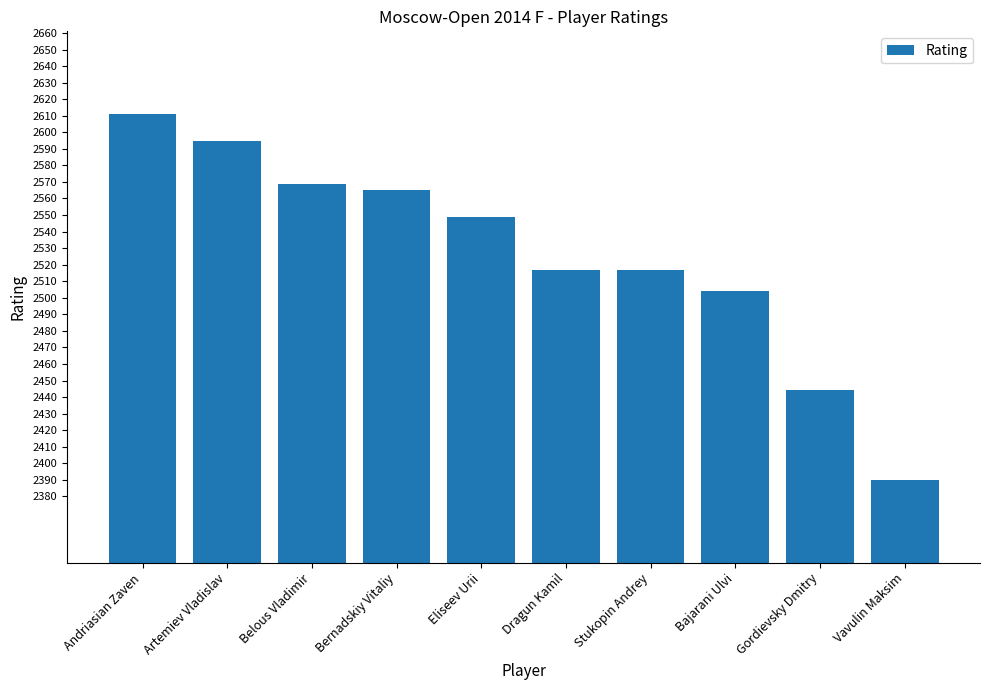

What is the label of the 5th bar from the left?

Eliseev Urii